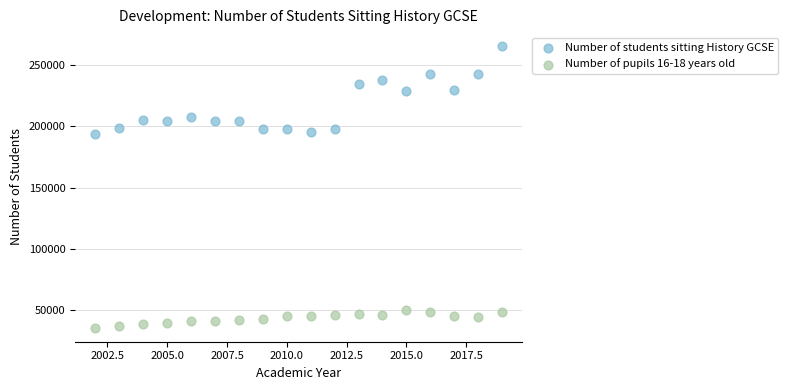

Across all data points, what is the range of X values (max minus min)?

17